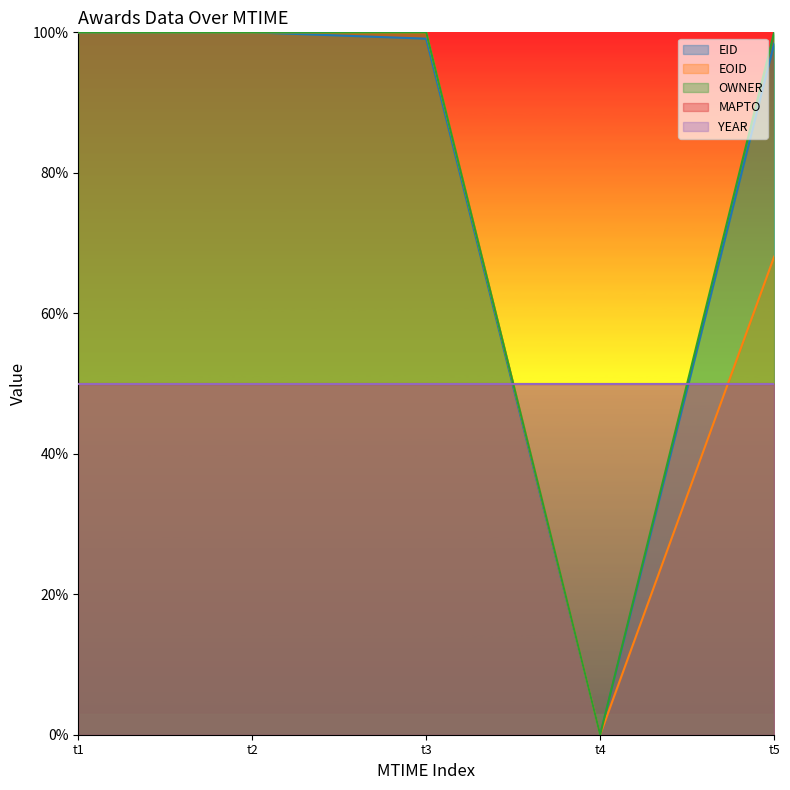

At which category does EID reach its first local valley?

t4